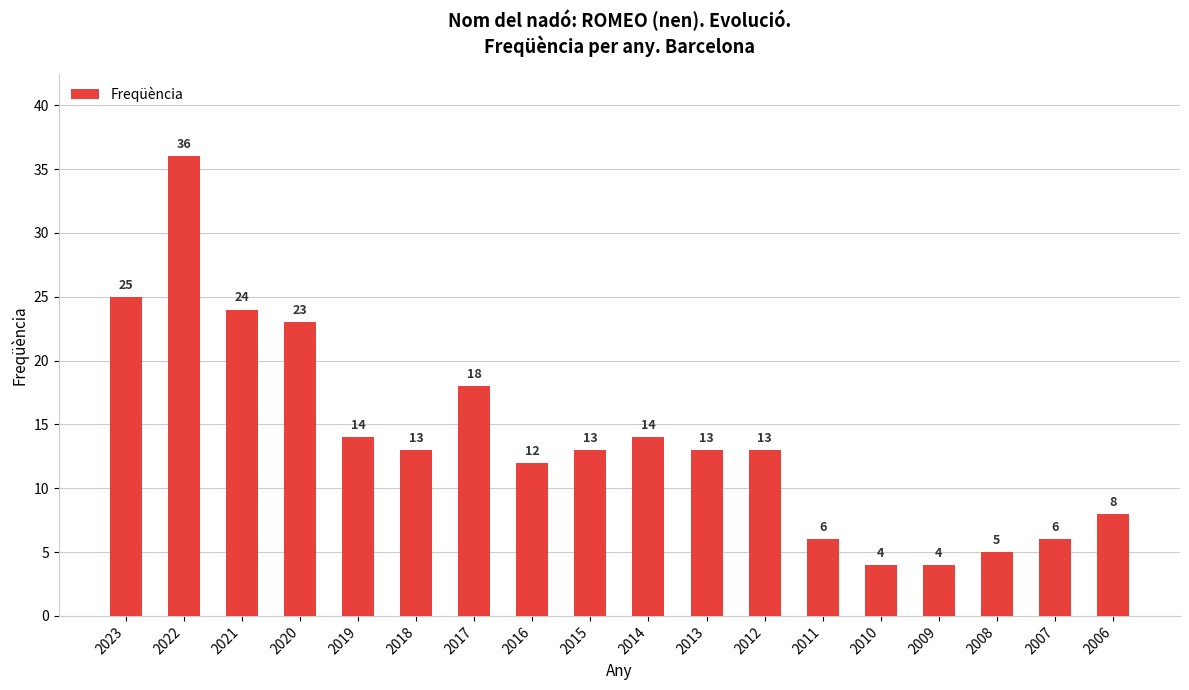

What is the change in value from 2020 to 2007?

-17